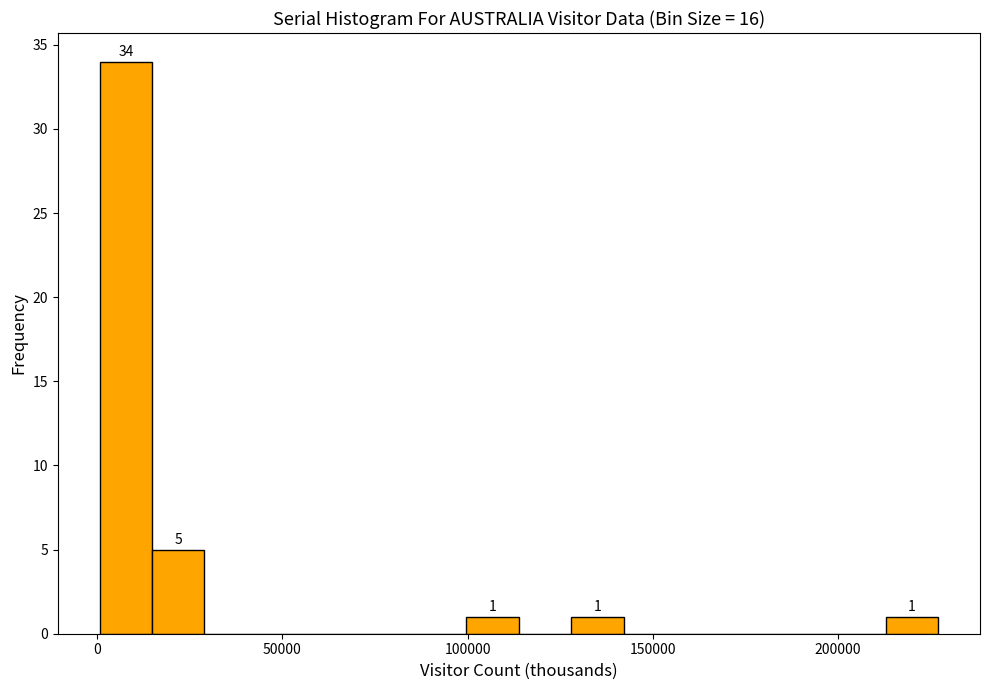

Read against the x-axis, roughly where is the centre of the tallest bar?

10000